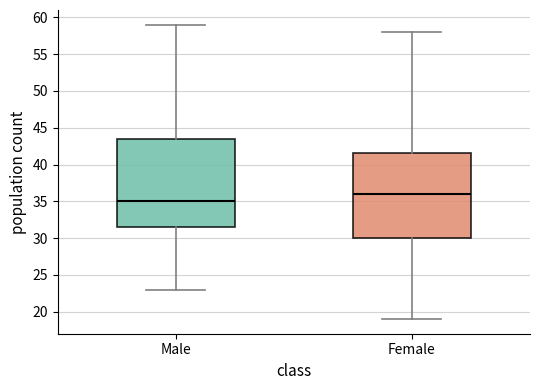

Reading left to right, read every box against the y-axis: the position of its median line, the range the box covers, and the ends of its whiskers. The values are not printed on the chart, so give them approximately, as read against the axis.

Male: median 35.0, box 31.5 to 43.5, whiskers 23.0 to 59.0
Female: median 36.0, box 30.0 to 41.5, whiskers 19.0 to 58.0